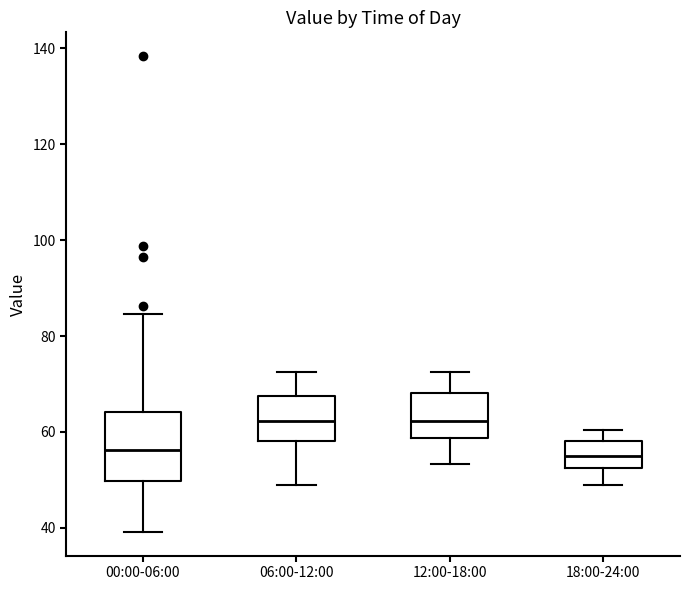

Reading left to right, transcribe this box plot: for each box, give where its median line is, the range the box spans, and where its two whiskers end, as read against the y-axis. The values are not printed on the chart, so give them approximately, as read against the axis.

00:00-06:00: median 56, box 50 to 64, whiskers 40 to 84
06:00-12:00: median 62, box 58 to 68, whiskers 48 to 72
12:00-18:00: median 62, box 58 to 68, whiskers 54 to 72
18:00-24:00: median 56, box 52 to 58, whiskers 48 to 60